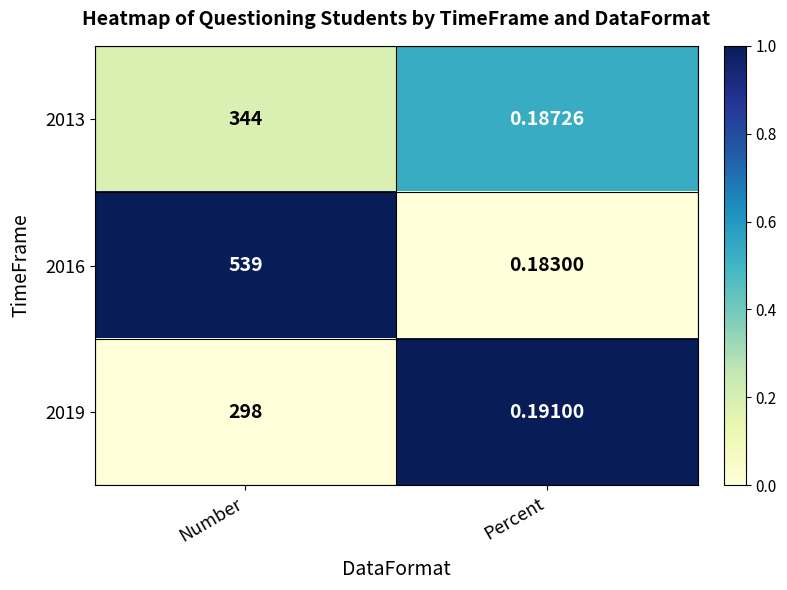

Where is 2013 nearest to the value 172?

Percent